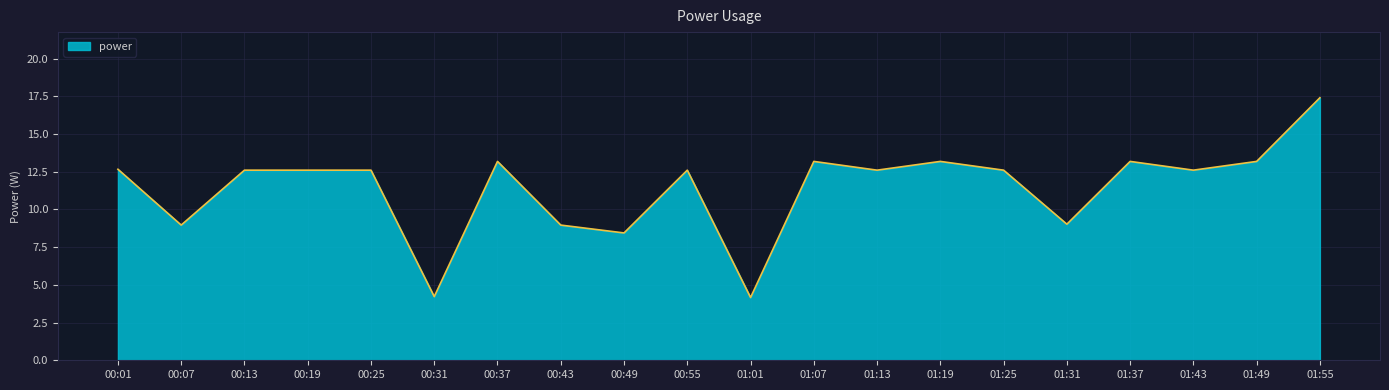

What position from the left is 00:25?

5